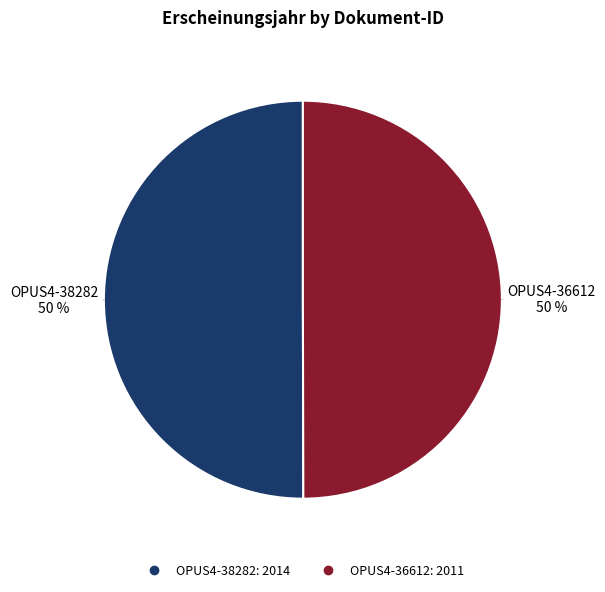

To the nearest percent, what percentage of the pie is OPUS4-38282?

50%